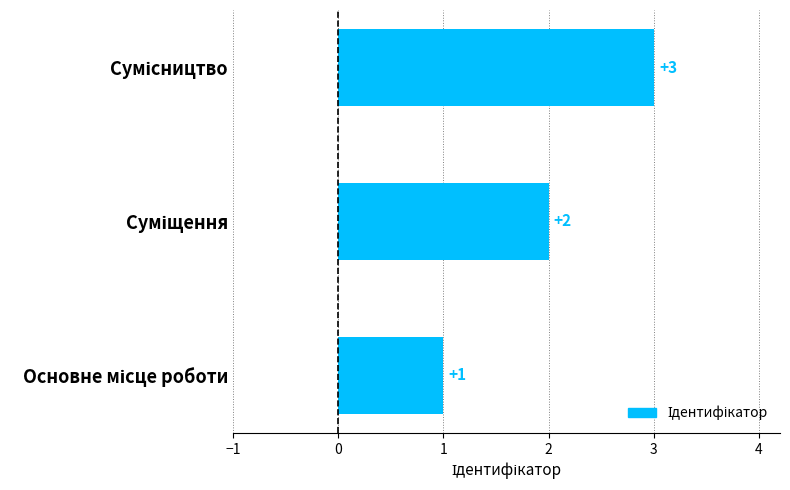

What is the sum of all values?

6